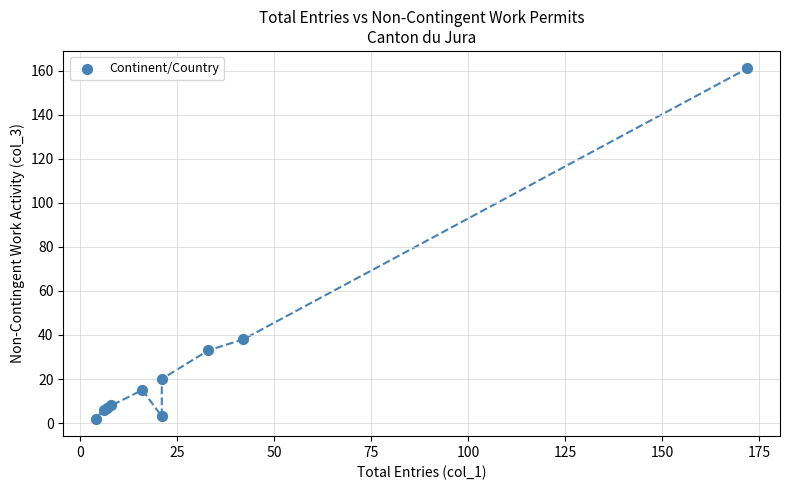

What Y value in the scatter plot is closest to 81?

38